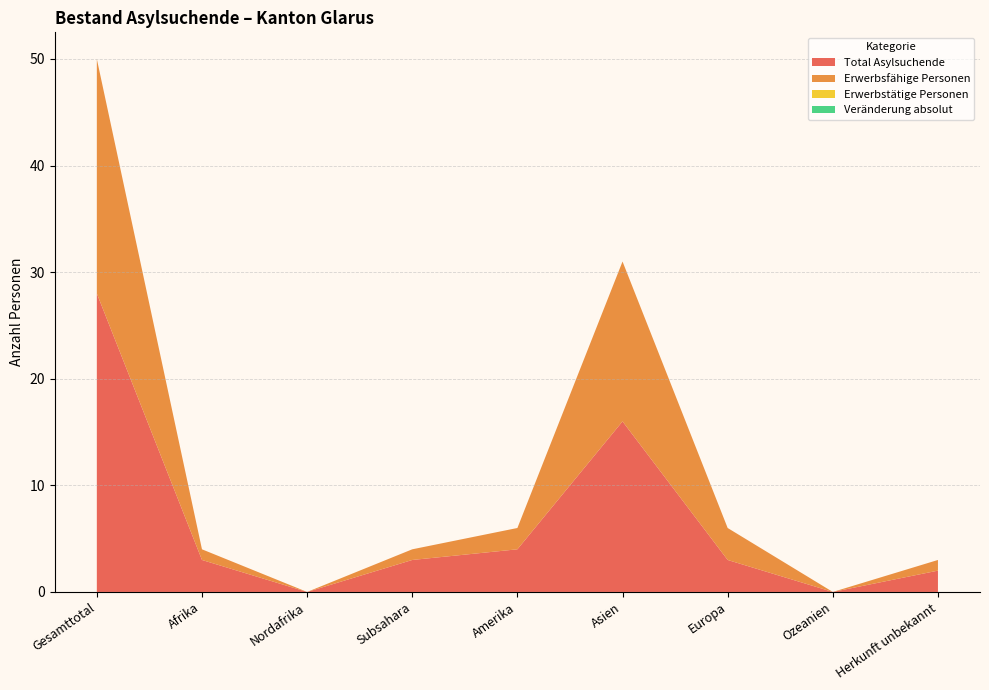

Reading left to right, transcribe all the data shown in this chart.

Total Asylsuchende: Gesamttotal=28	Afrika=3	Nordafrika=0	Subsahara=3	Amerika=4	Asien=16	Europa=3	Ozeanien=0	Herkunft unbekannt=2
Erwerbsfähige Personen: Gesamttotal=22	Afrika=1	Nordafrika=0	Subsahara=1	Amerika=2	Asien=15	Europa=3	Ozeanien=0	Herkunft unbekannt=1
Erwerbstätige Personen: Gesamttotal=0	Afrika=0	Nordafrika=0	Subsahara=0	Amerika=0	Asien=0	Europa=0	Ozeanien=0	Herkunft unbekannt=0
Veränderung absolut: Gesamttotal=0	Afrika=0	Nordafrika=0	Subsahara=0	Amerika=0	Asien=0	Europa=0	Ozeanien=0	Herkunft unbekannt=0